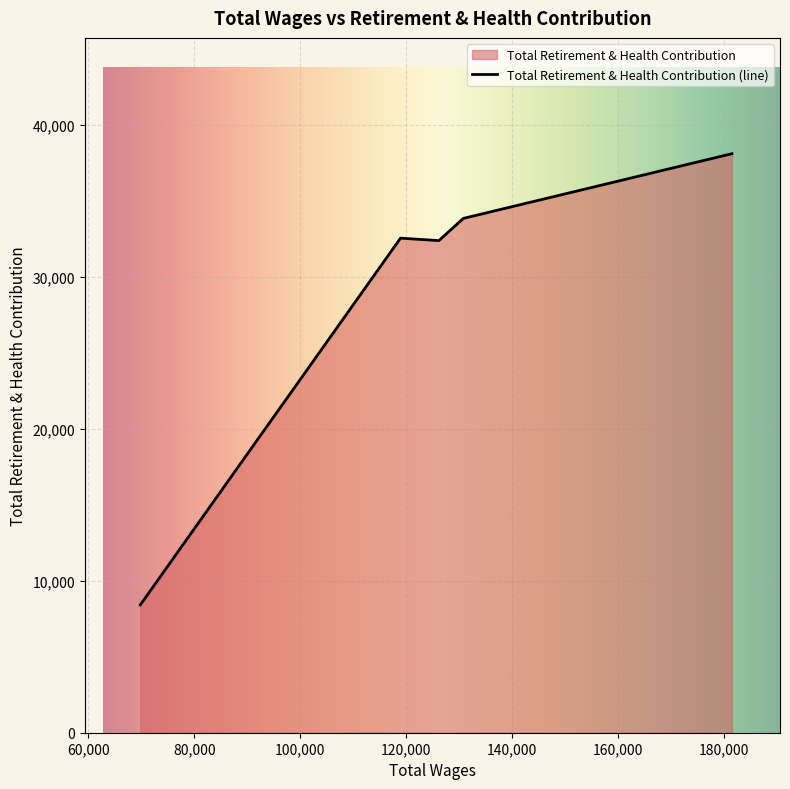

True or false: the data has more than 1 interior local peaks.

False